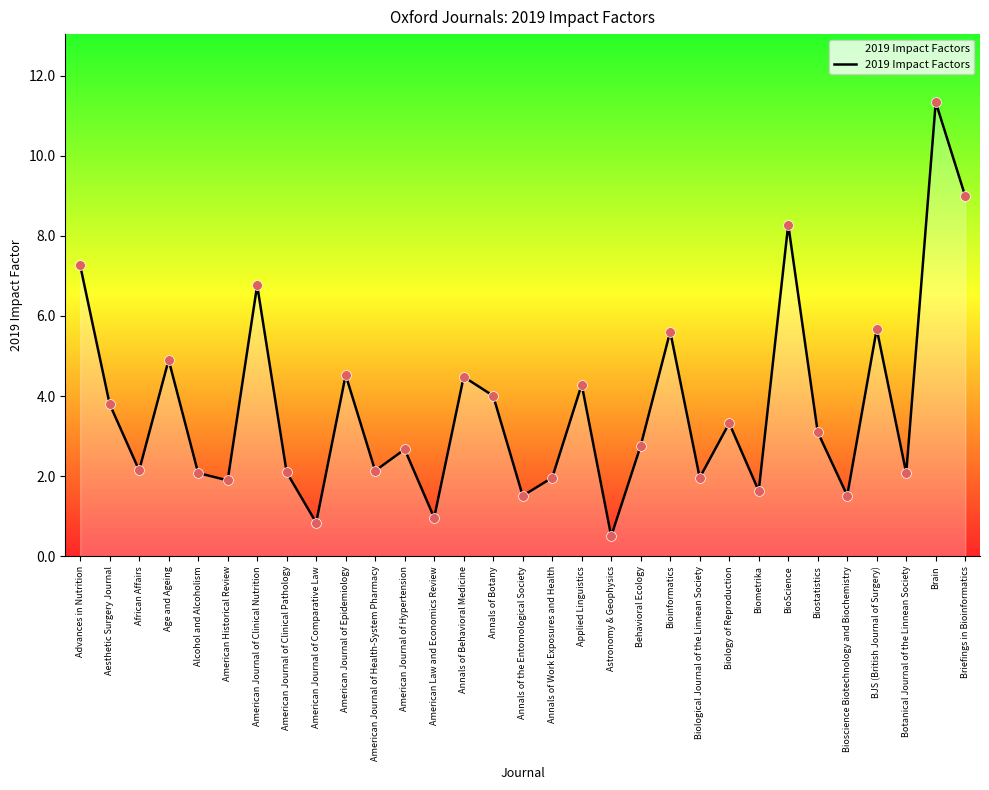

Which has a higher value, Bioscience Biotechnology and Biochemistry or American Historical Review?

American Historical Review